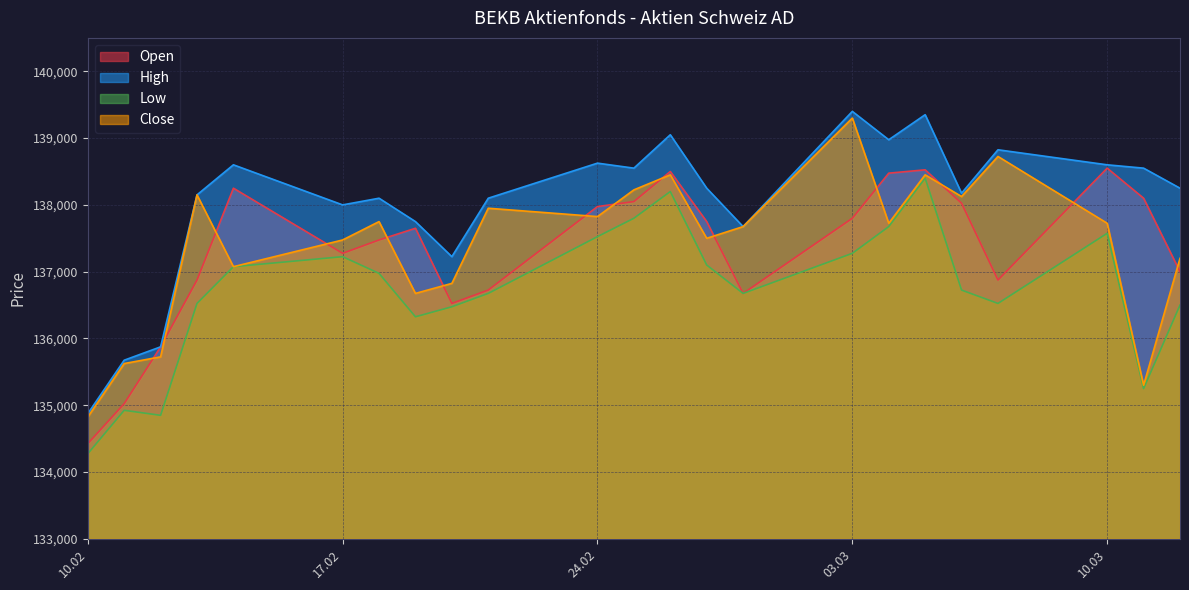

Count the number of data series in this chart.

4